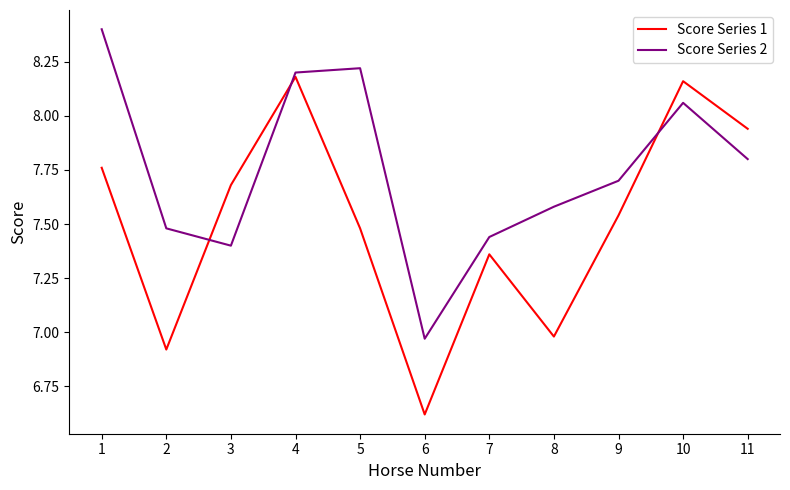

Where do Score Series 1 and Score Series 2 first cross each other?

2 and 3